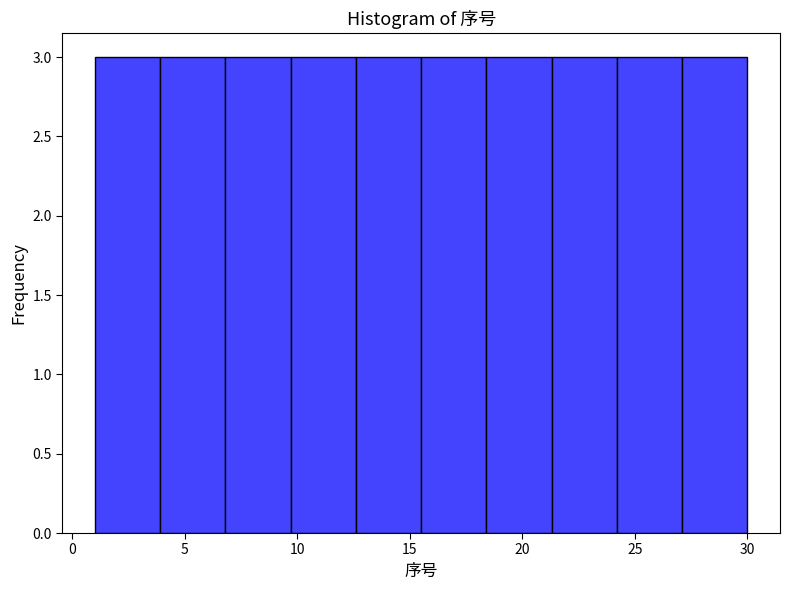

How tall is the bar that spans 3.9 to 6.8 on the x-axis? Neither the bar edges nor the heights are printed on the chart, so give them approximately, as read against the axes.

3